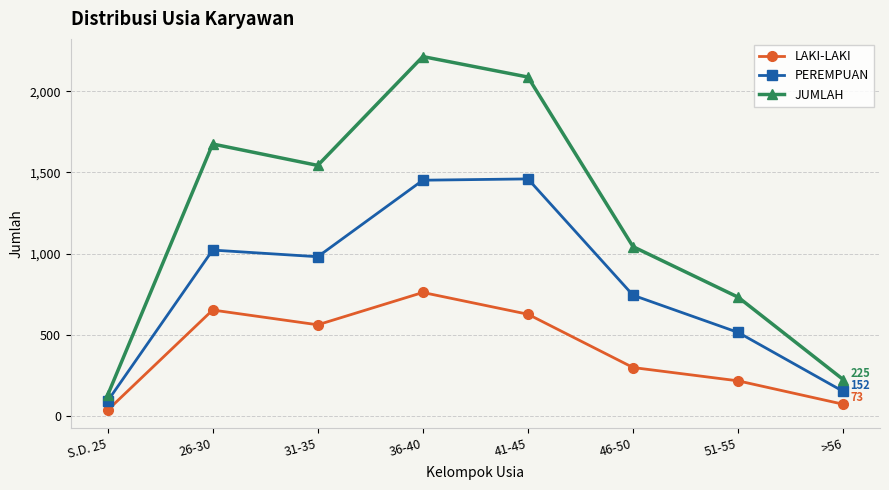

What is the label of the 1st point from the right?

>56